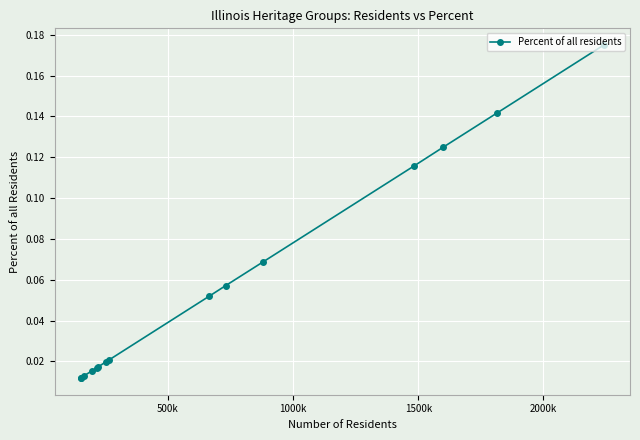

How many lines are shown in the chart?

1